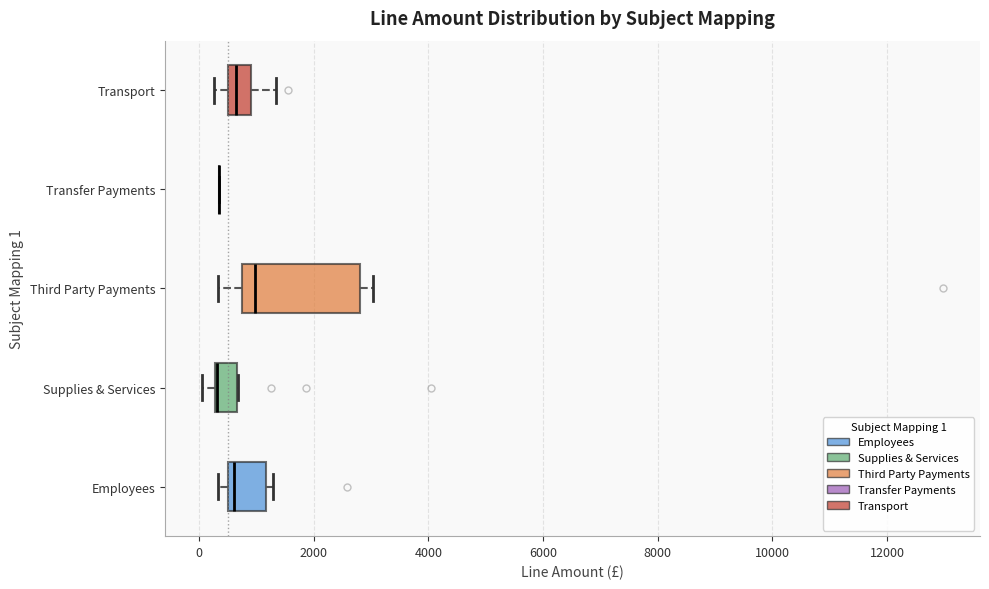

Reading bottom to top, transcribe this box plot: for each box, give where its median line is, the range the box spans, and where its two whiskers end, as read against the x-axis. The values are not printed on the chart, so give them approximately, as read against the axis.

Employees: median 600 (just right of the box's left edge), box 600 to 1200, whiskers 400 to 1200 (just right of the box's right edge)
Supplies & Services: median 400 (drawn on the box's left edge), box 200 to 600, whiskers 0 to 600
Third Party Payments: median 1000, box 800 to 2800, whiskers 400 to 3000
Transfer Payments: box collapsed to a line at 400, whiskers 400 to 400
Transport: median 600 (inside the box), box 600 to 1000, whiskers 200 to 1400